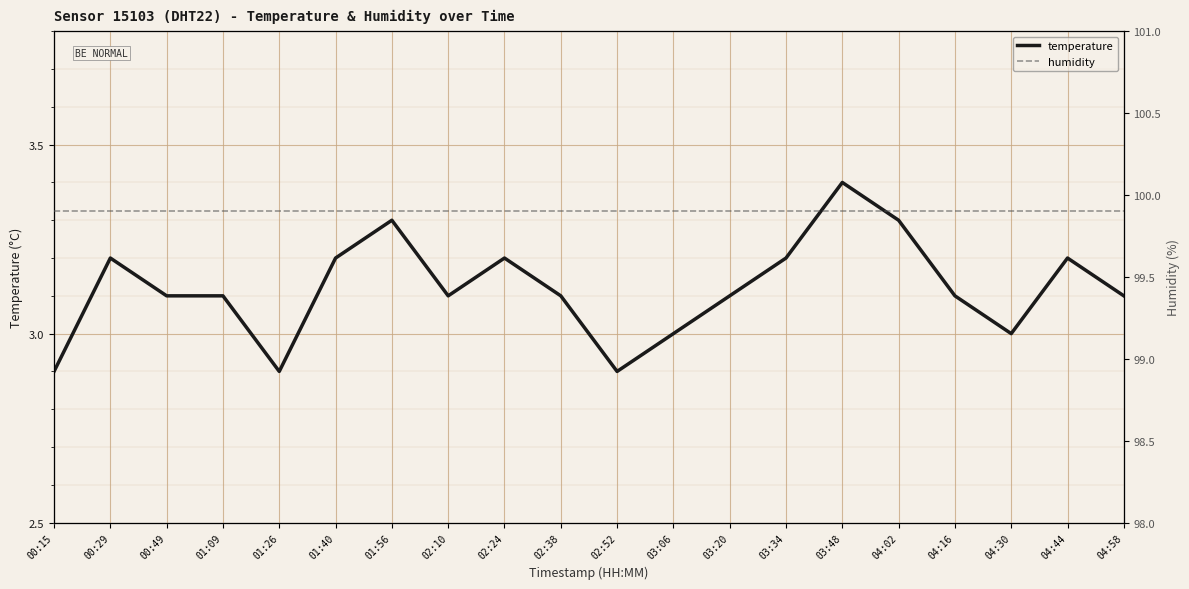

True or false: temperature and humidity cross at least once.

False